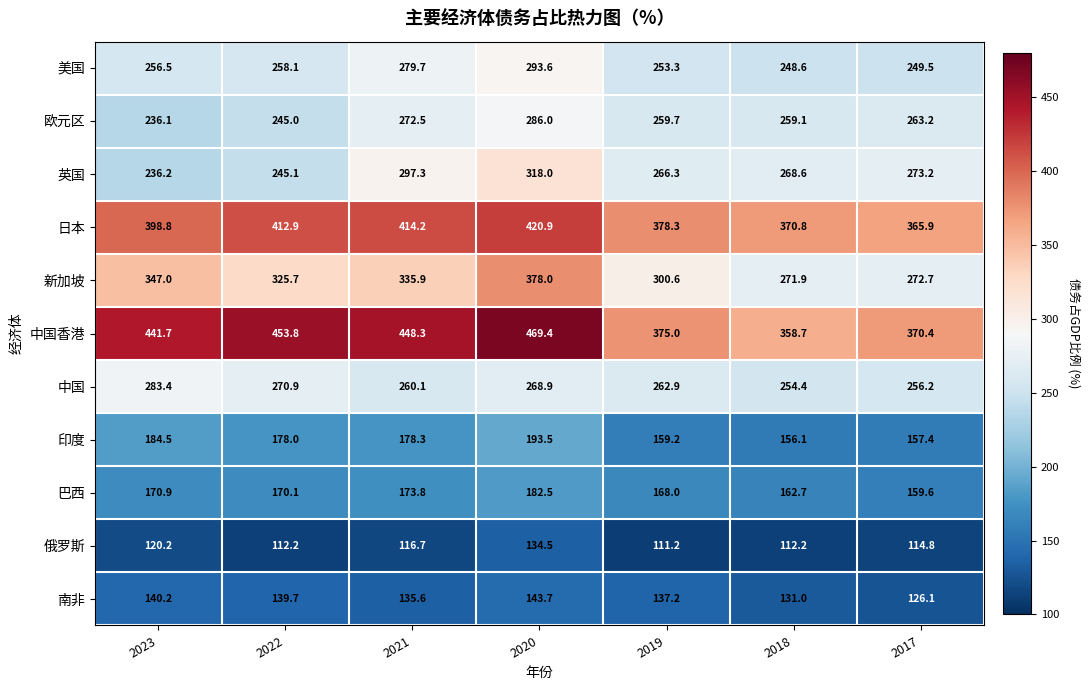

Between 2022 and 2021, which series saw the biggest shift?

英国